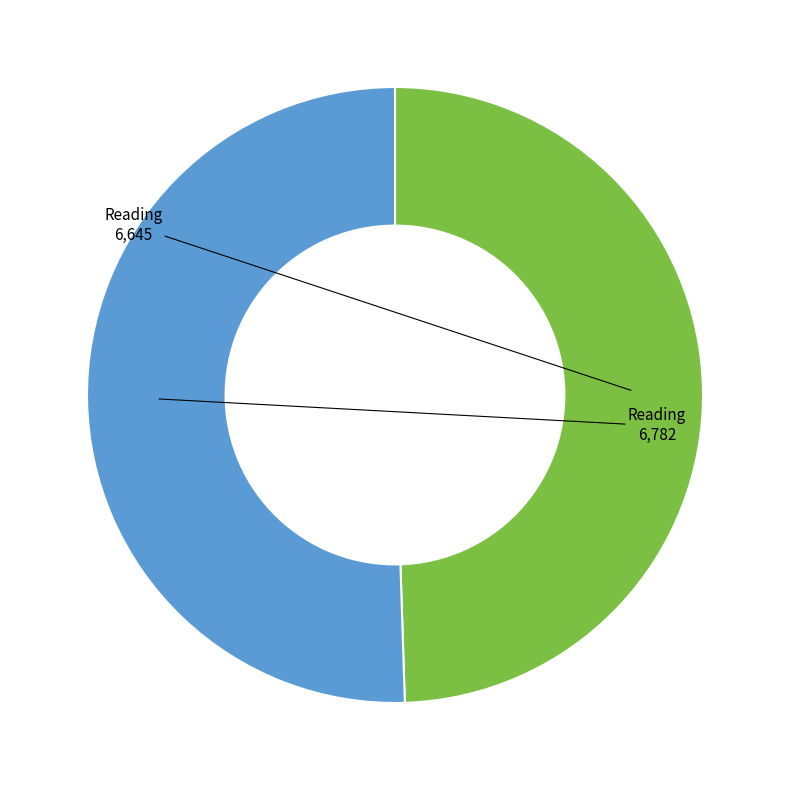

Does any single category account for the majority?

Yes